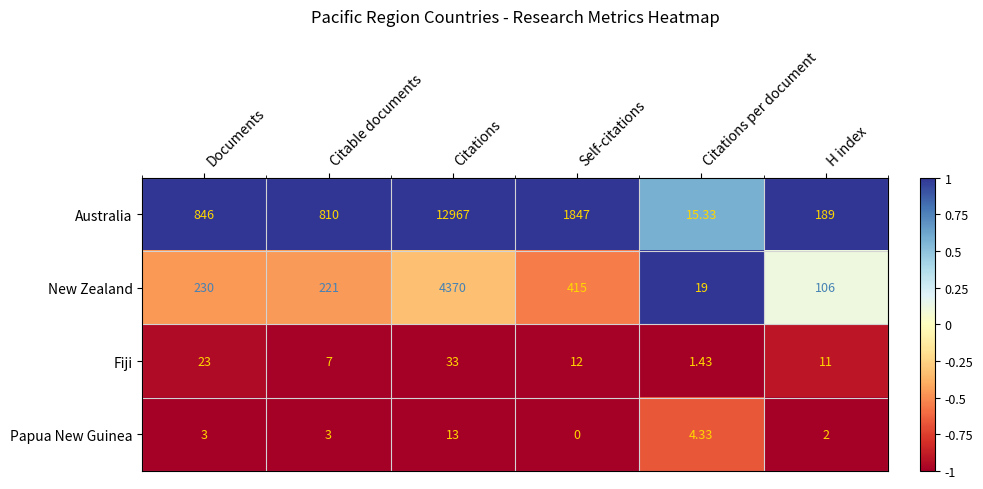

Count the number of categories in the chart.

6